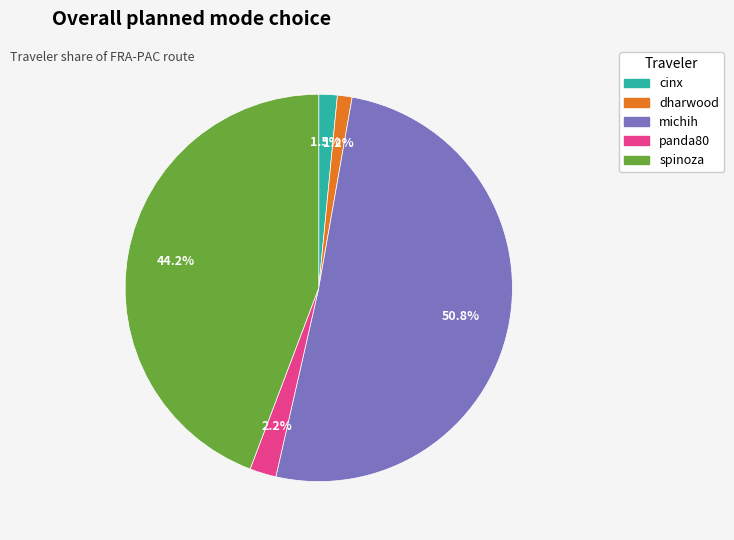

Does any single category account for the majority?

Yes